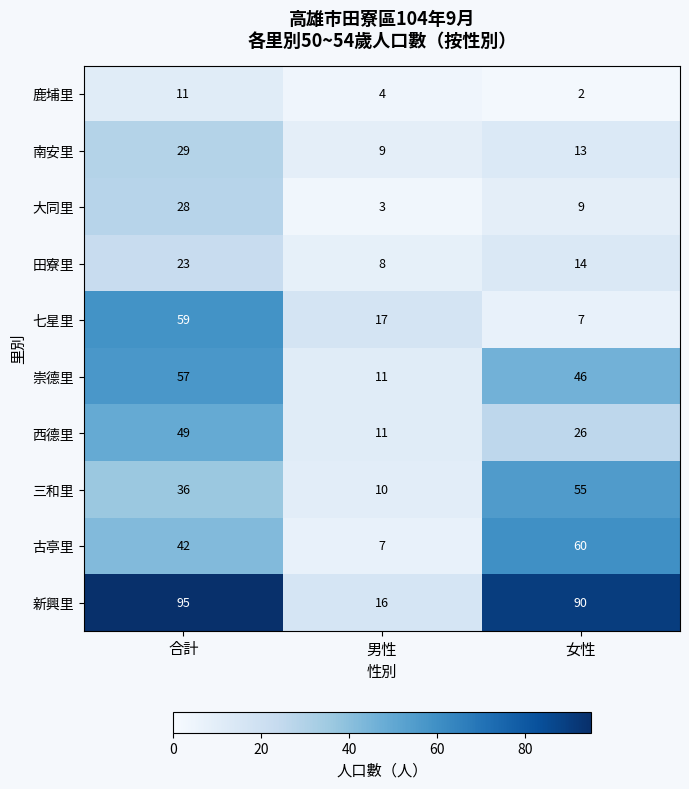

What is the spread (max minus min) of values at 男性?

14